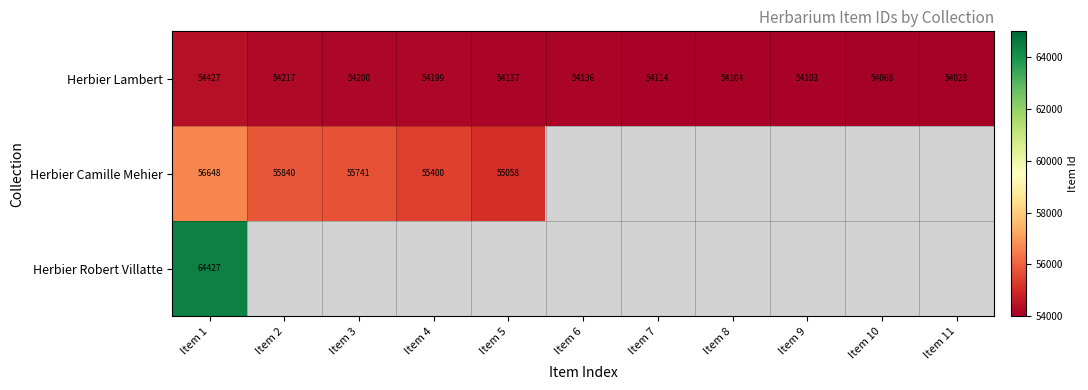

At which category does the chart reach its minimum across all series?

Item 6